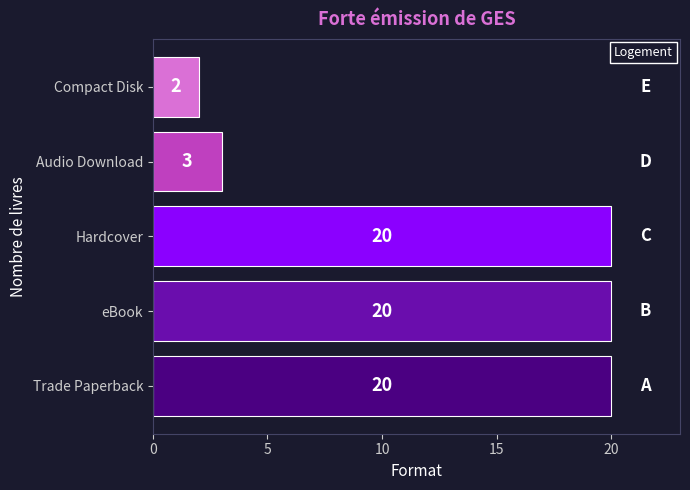

What is the average value?

13